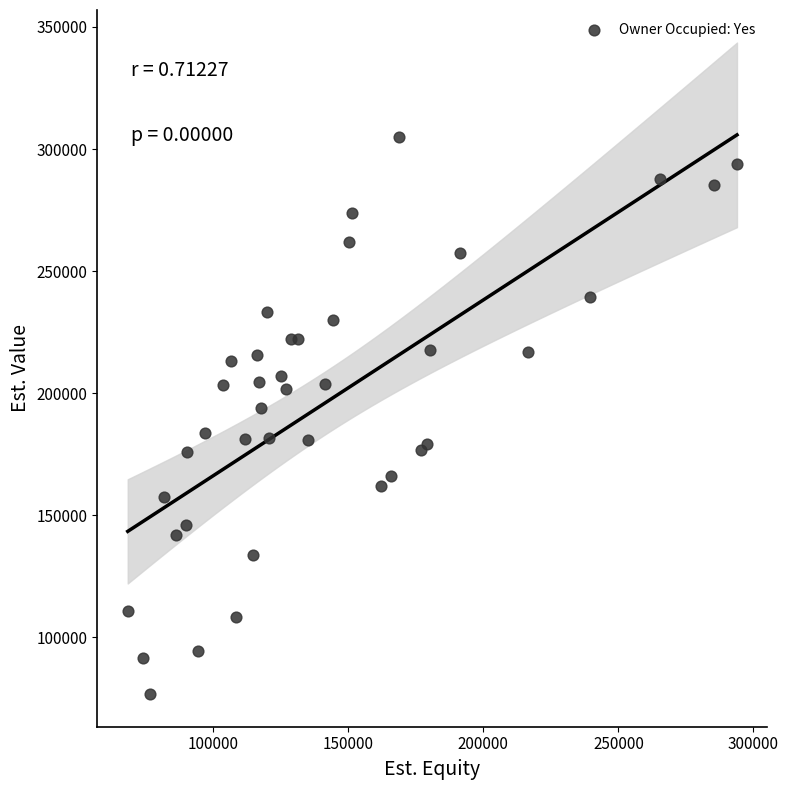

What Y value in the scatter plot is closest to 190849?

193964